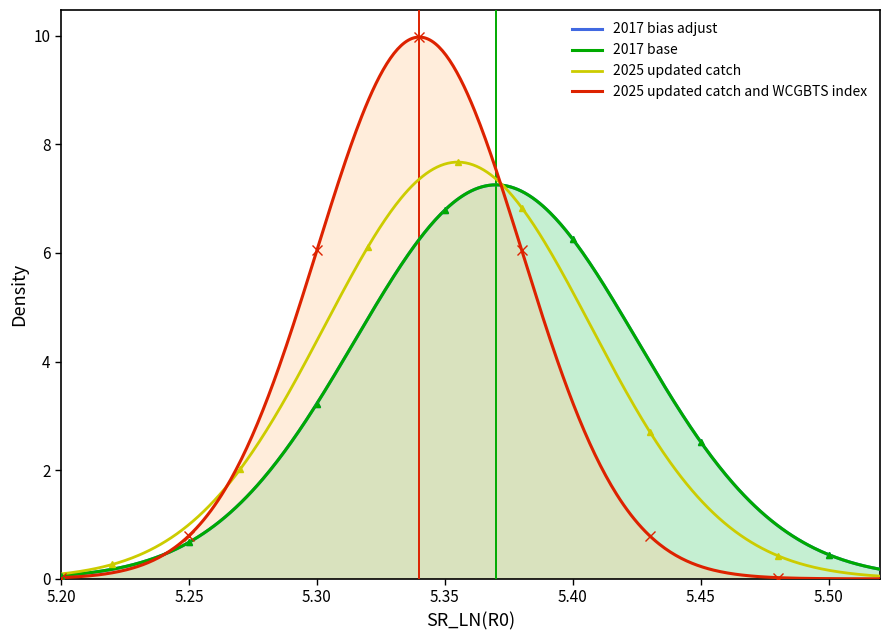

What is the change in value from 13 to 18?

+5